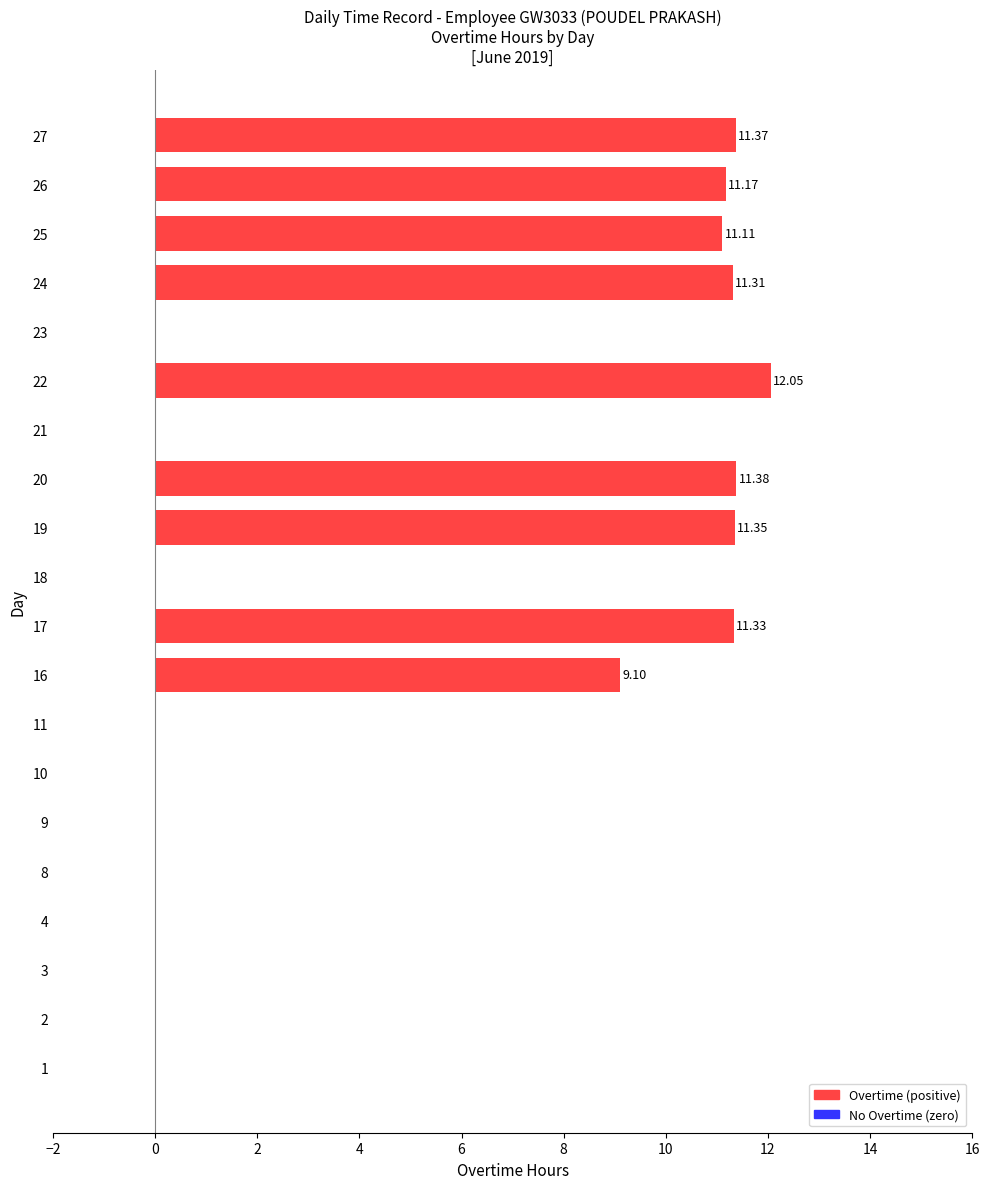

What is the change in value from 23 to 27?

+11.4